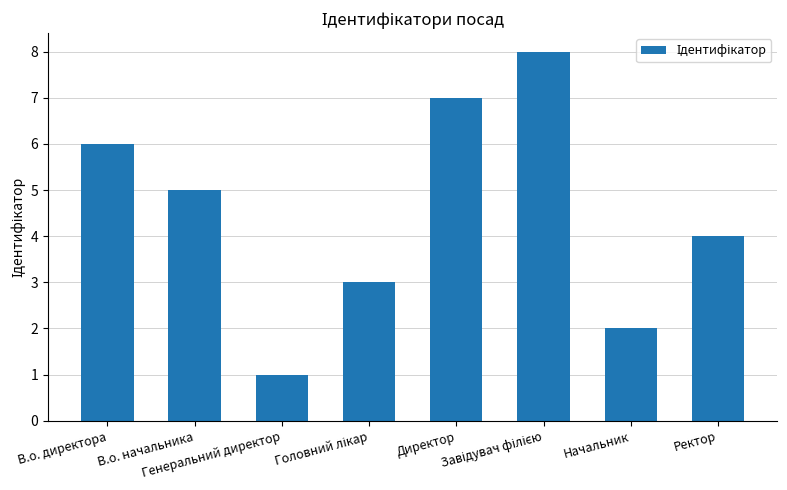

What is the change in value from В.о. начальника to Начальник?

-3